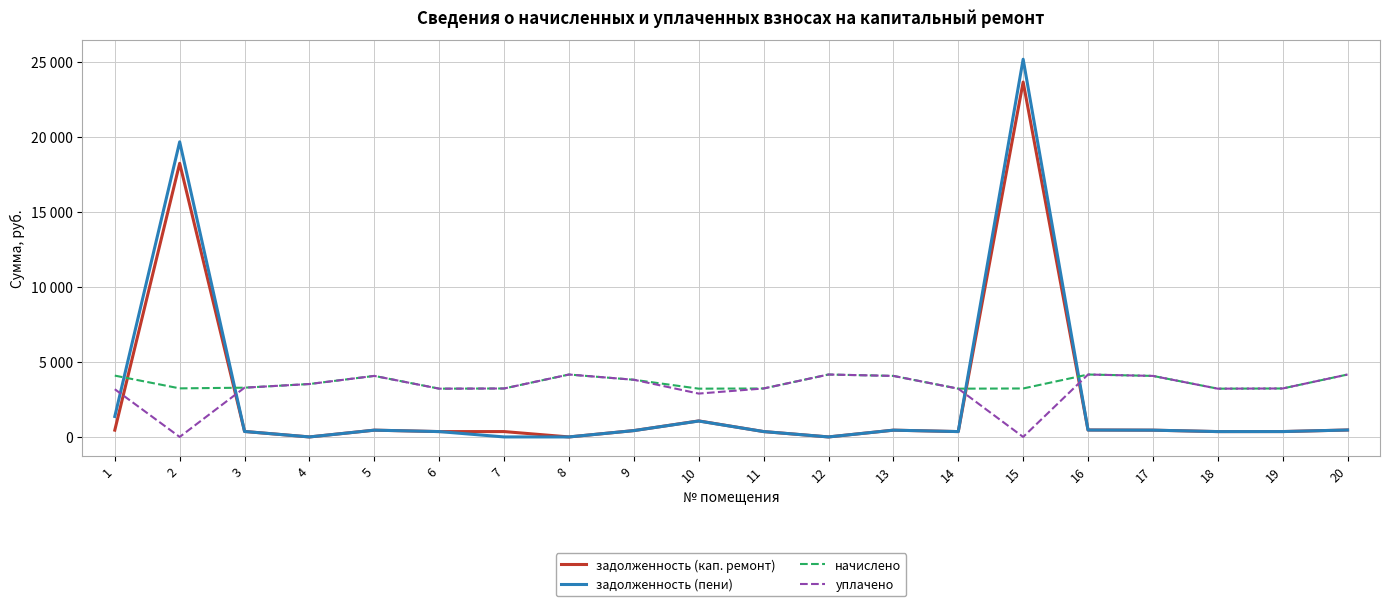

What are all the series names shown in the legend?

задолженность (кап. ремонт), задолженность (пени), начислено, уплачено